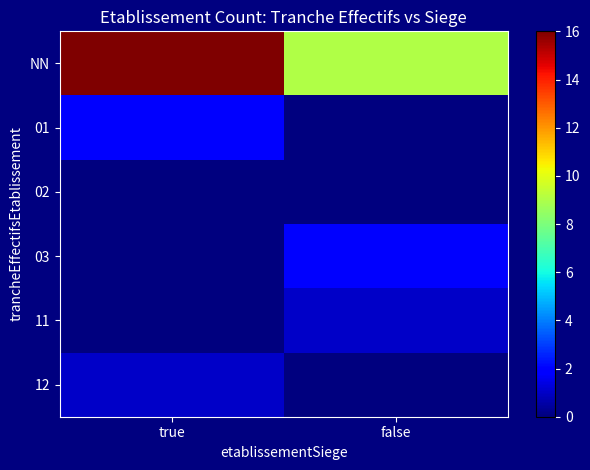

Reading left to right, what are all the values shown in this chart?

NN: true=16	false=9
01: true=2	false=0
02: true=0	false=0
03: true=0	false=2
11: true=0	false=1
12: true=1	false=0